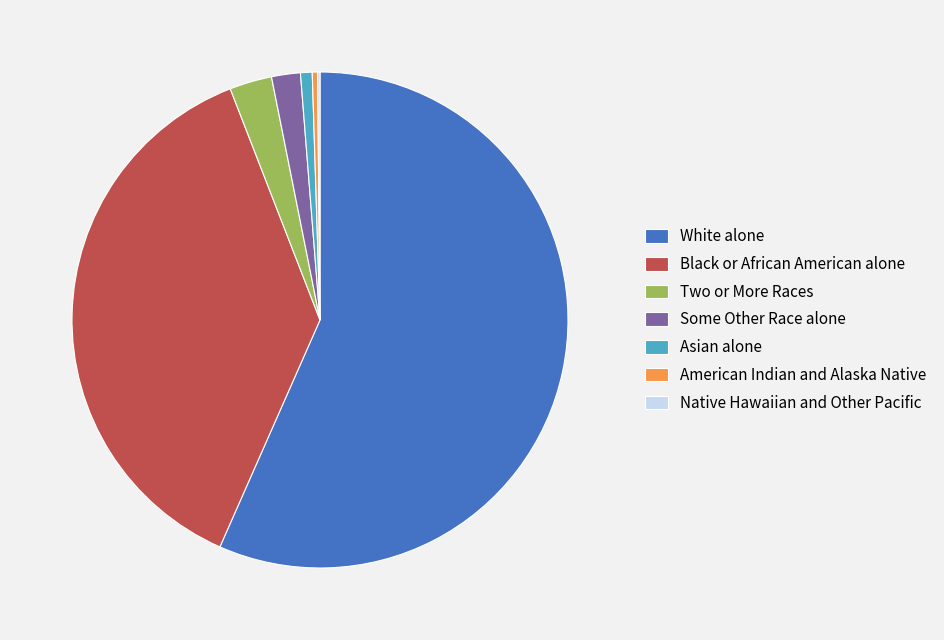

Which category accounts for the majority?

White alone